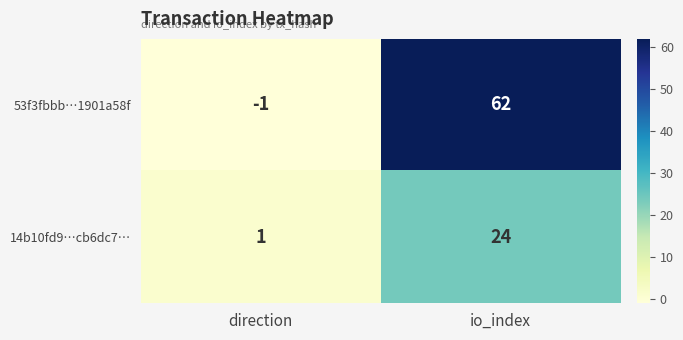

Which series has the widest spread of values?

53f3fbbb…1901a58f